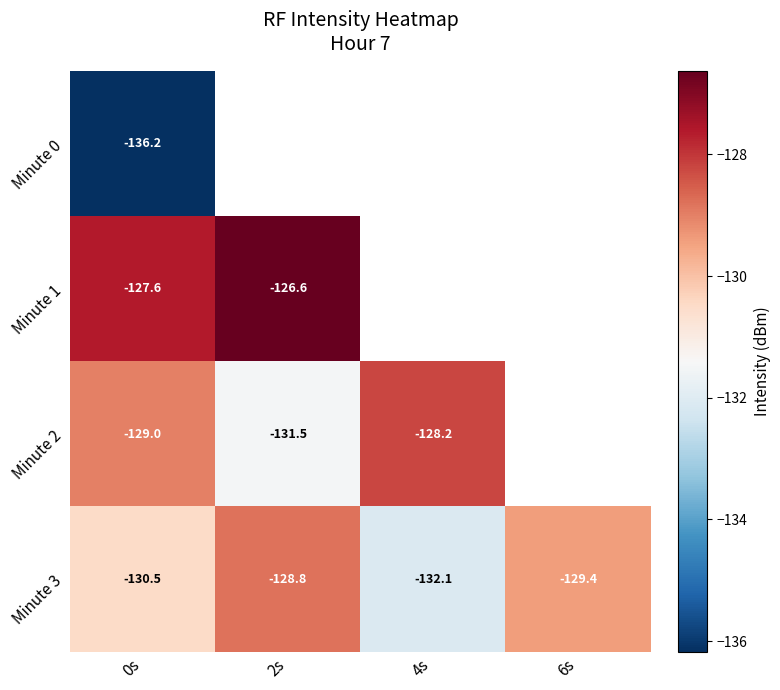

Is the value of Minute 1 at 0s greater than the value of Minute 2 at 2s?

Yes